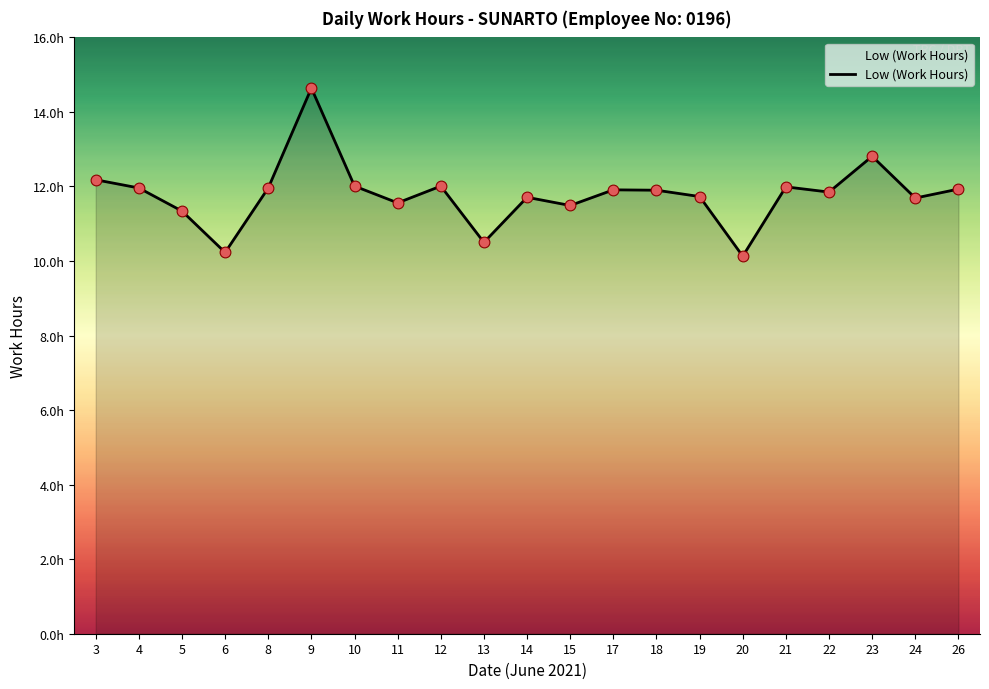

What is the change in value from 19 to 23?

+1.1